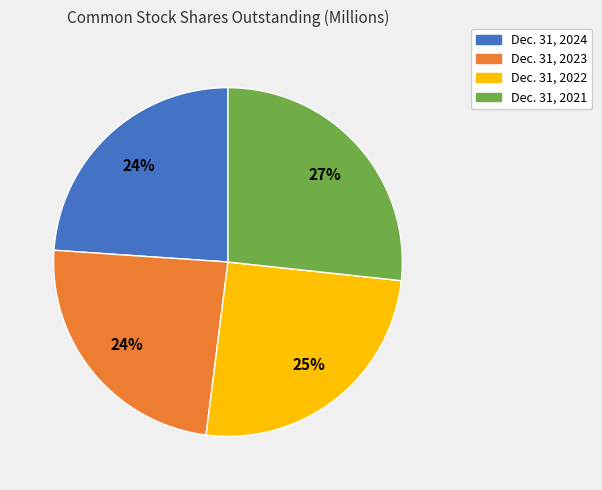

To the nearest percent, what is the average slice percentage?

25%